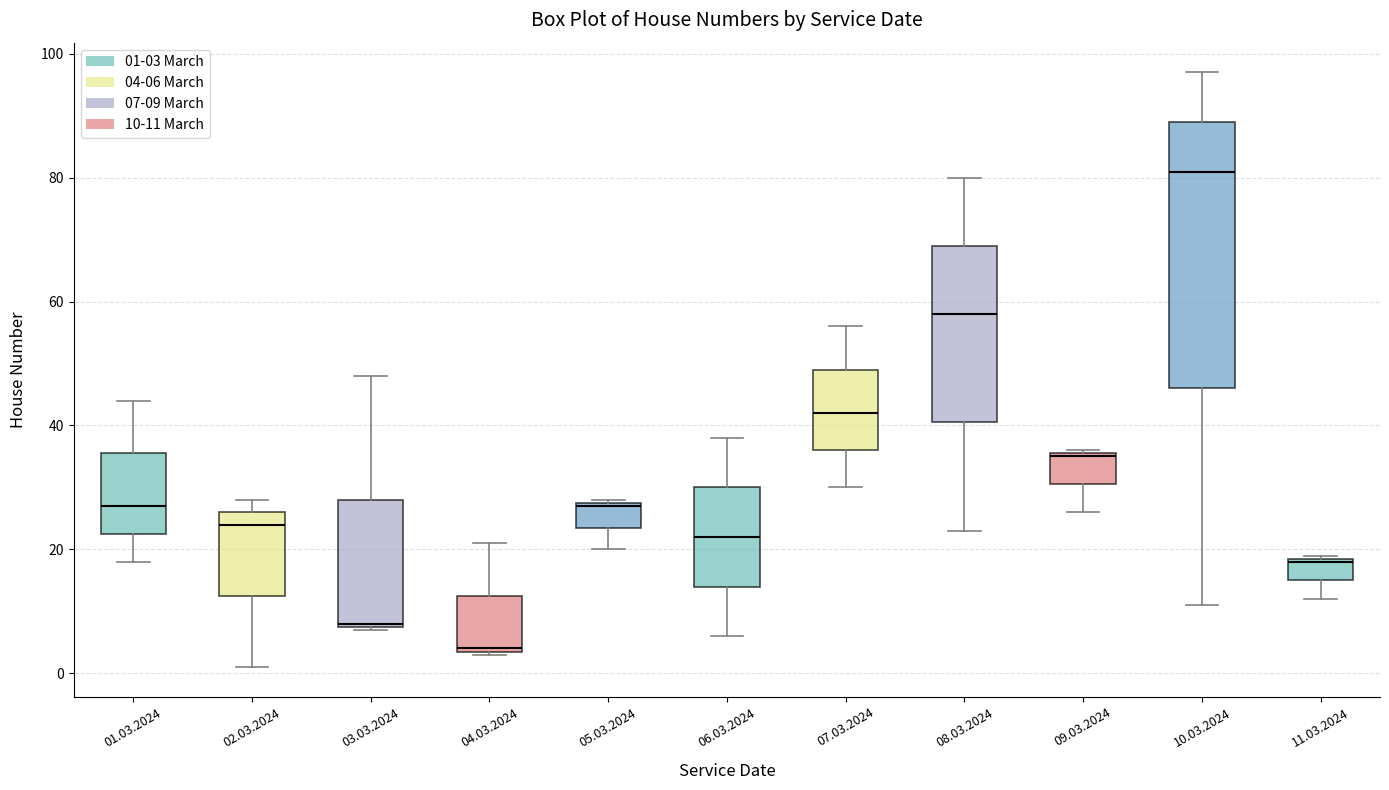

Which box is the tallest, from its lower edge to its upper edge?

10.03.2024